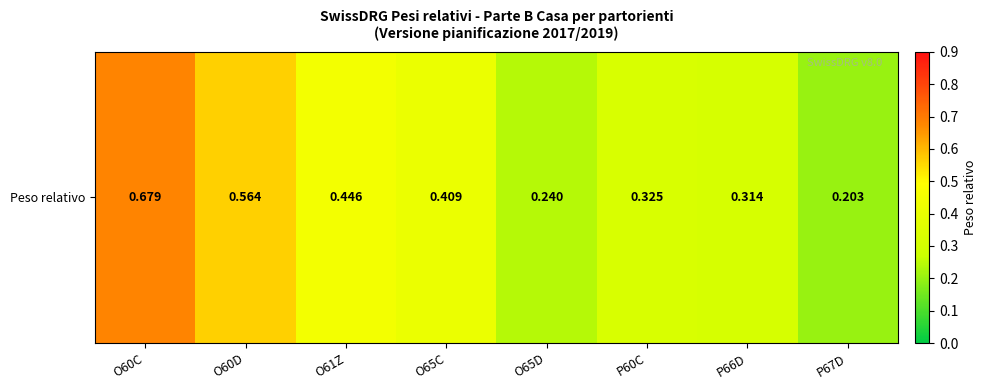

What is the smallest value displayed?

0.2